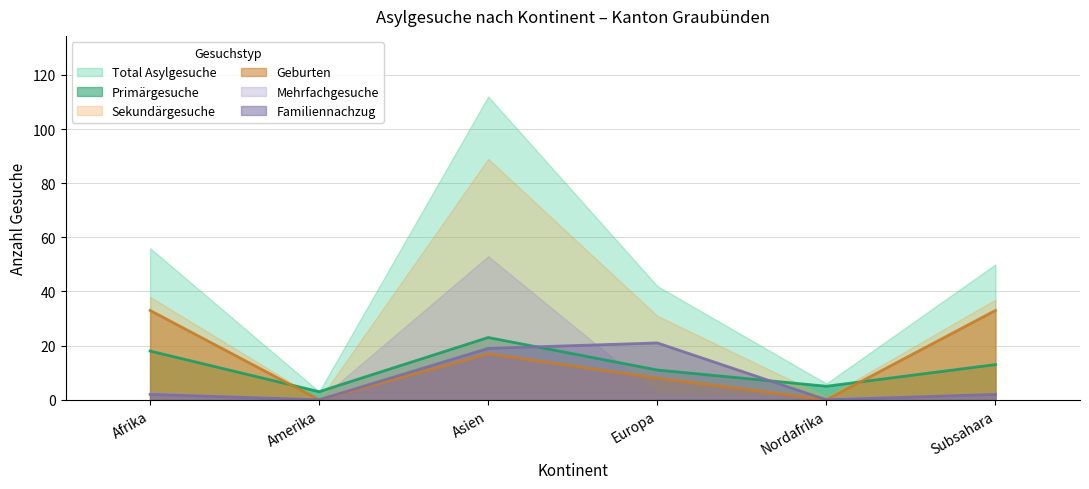

Is the value of Geburten at Amerika greater than the value of Primärgesuche at Amerika?

No